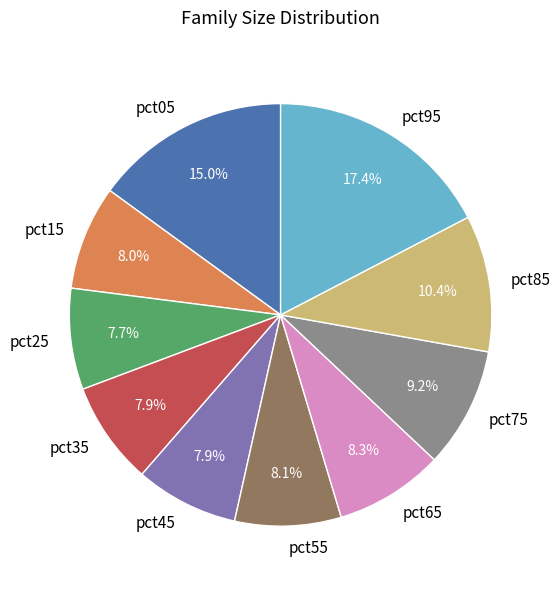

Combined, what portion of the pie is pct85 and pct45?

18.3%